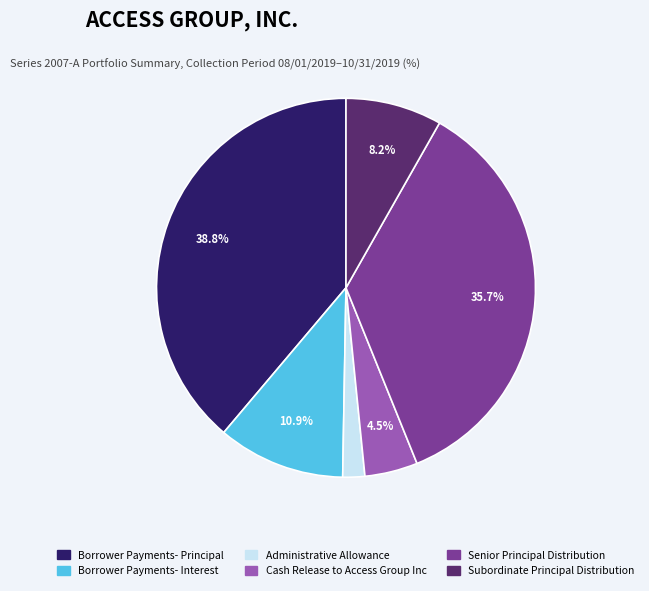

What is the ratio of the value at Borrower Payments- Principal to the value at Subordinate Principal Distribution?

4.7